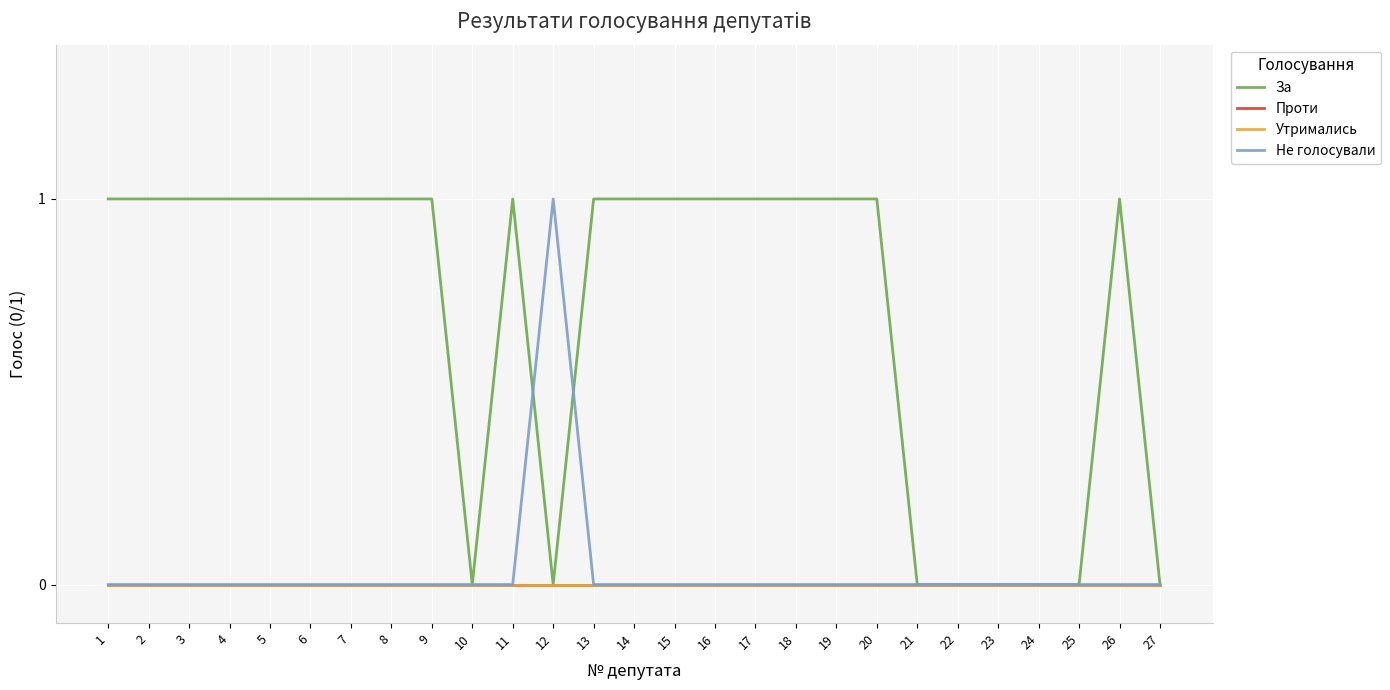

Which category has the lowest value in the Не голосували series?

1